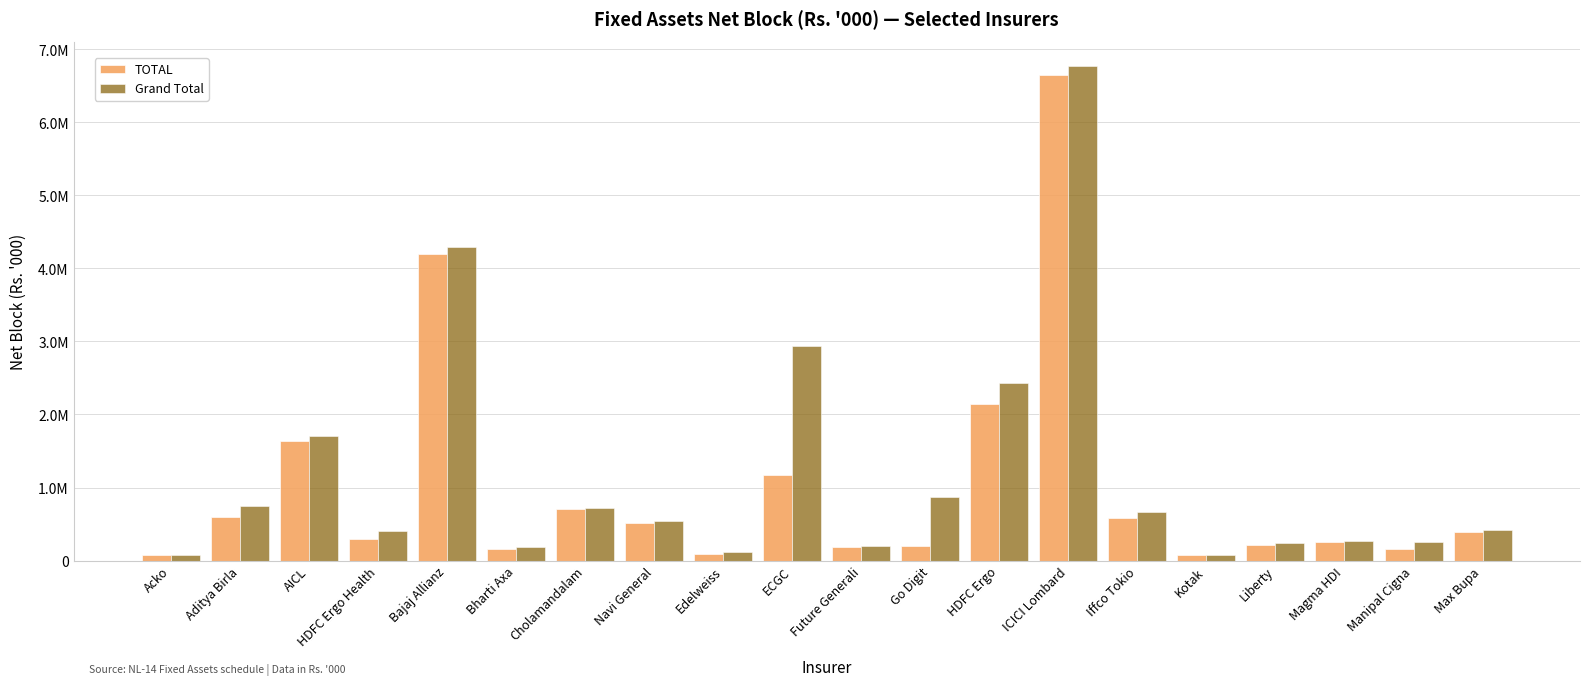

Which series has the largest total across all categories?

Grand Total